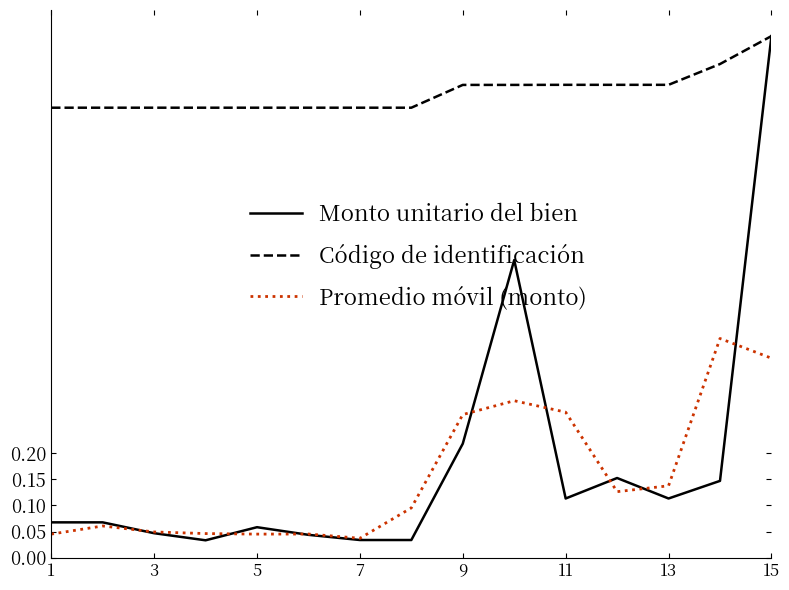

True or false: Código de identificación and Promedio móvil (monto) cross at least once.

False